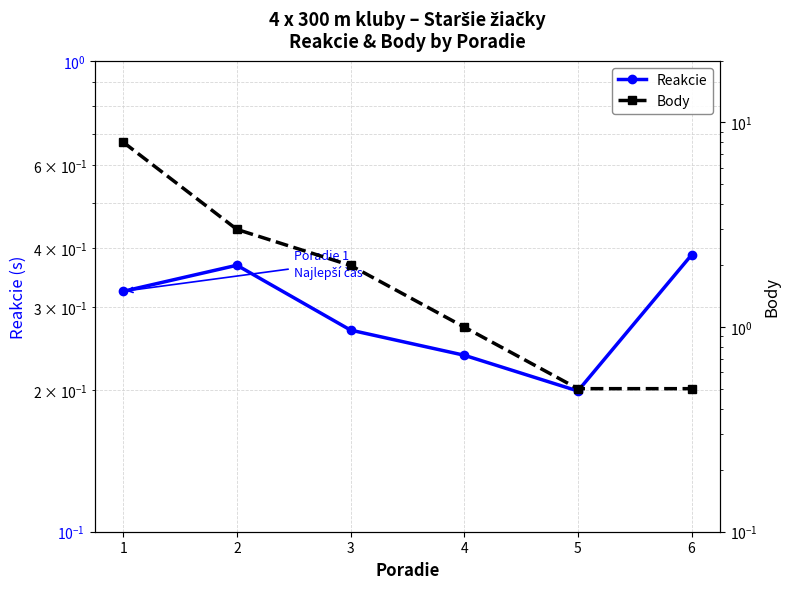

The value of Body at 6 is 0.8. True or false?

False